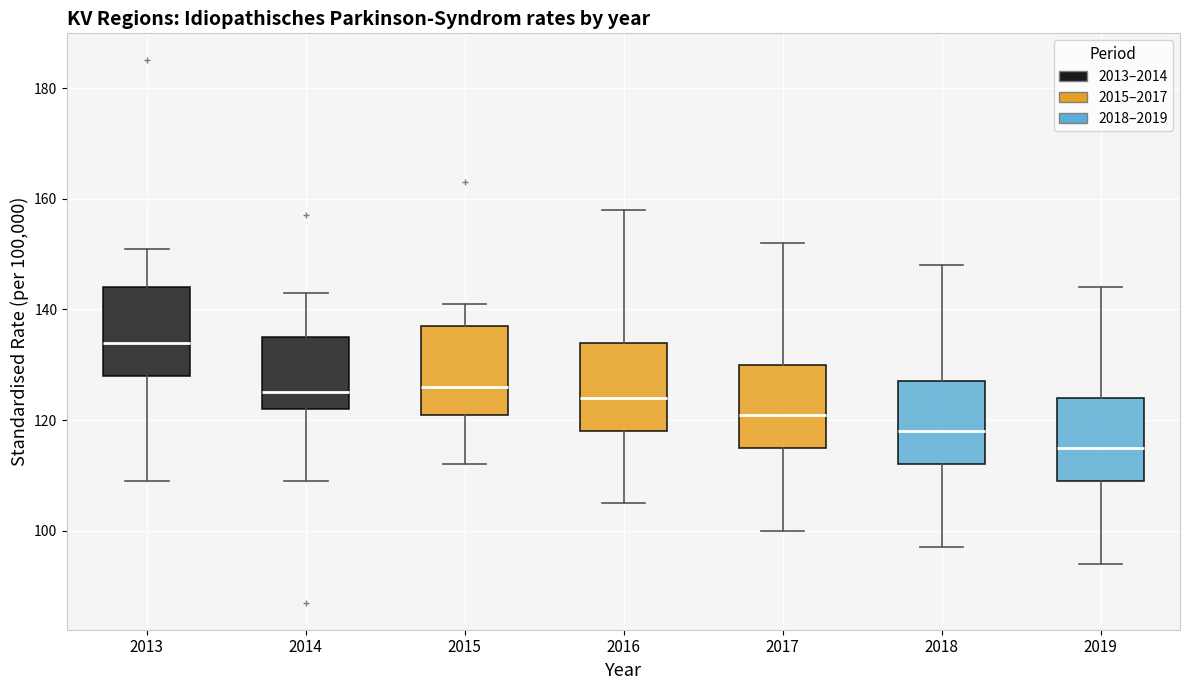

Reading left to right, read every box against the y-axis: the position of its median line, the range the box covers, and the ends of its whiskers. The values are not printed on the chart, so give them approximately, as read against the axis.

2013: median 134, box 128 to 144, whiskers 110 to 152
2014: median 126, box 122 to 136, whiskers 110 to 144
2015: median 126, box 122 to 138, whiskers 112 to 142
2016: median 124, box 118 to 134, whiskers 106 to 158
2017: median 122, box 116 to 130, whiskers 100 to 152
2018: median 118, box 112 to 128, whiskers 98 to 148
2019: median 116, box 110 to 124, whiskers 94 to 144